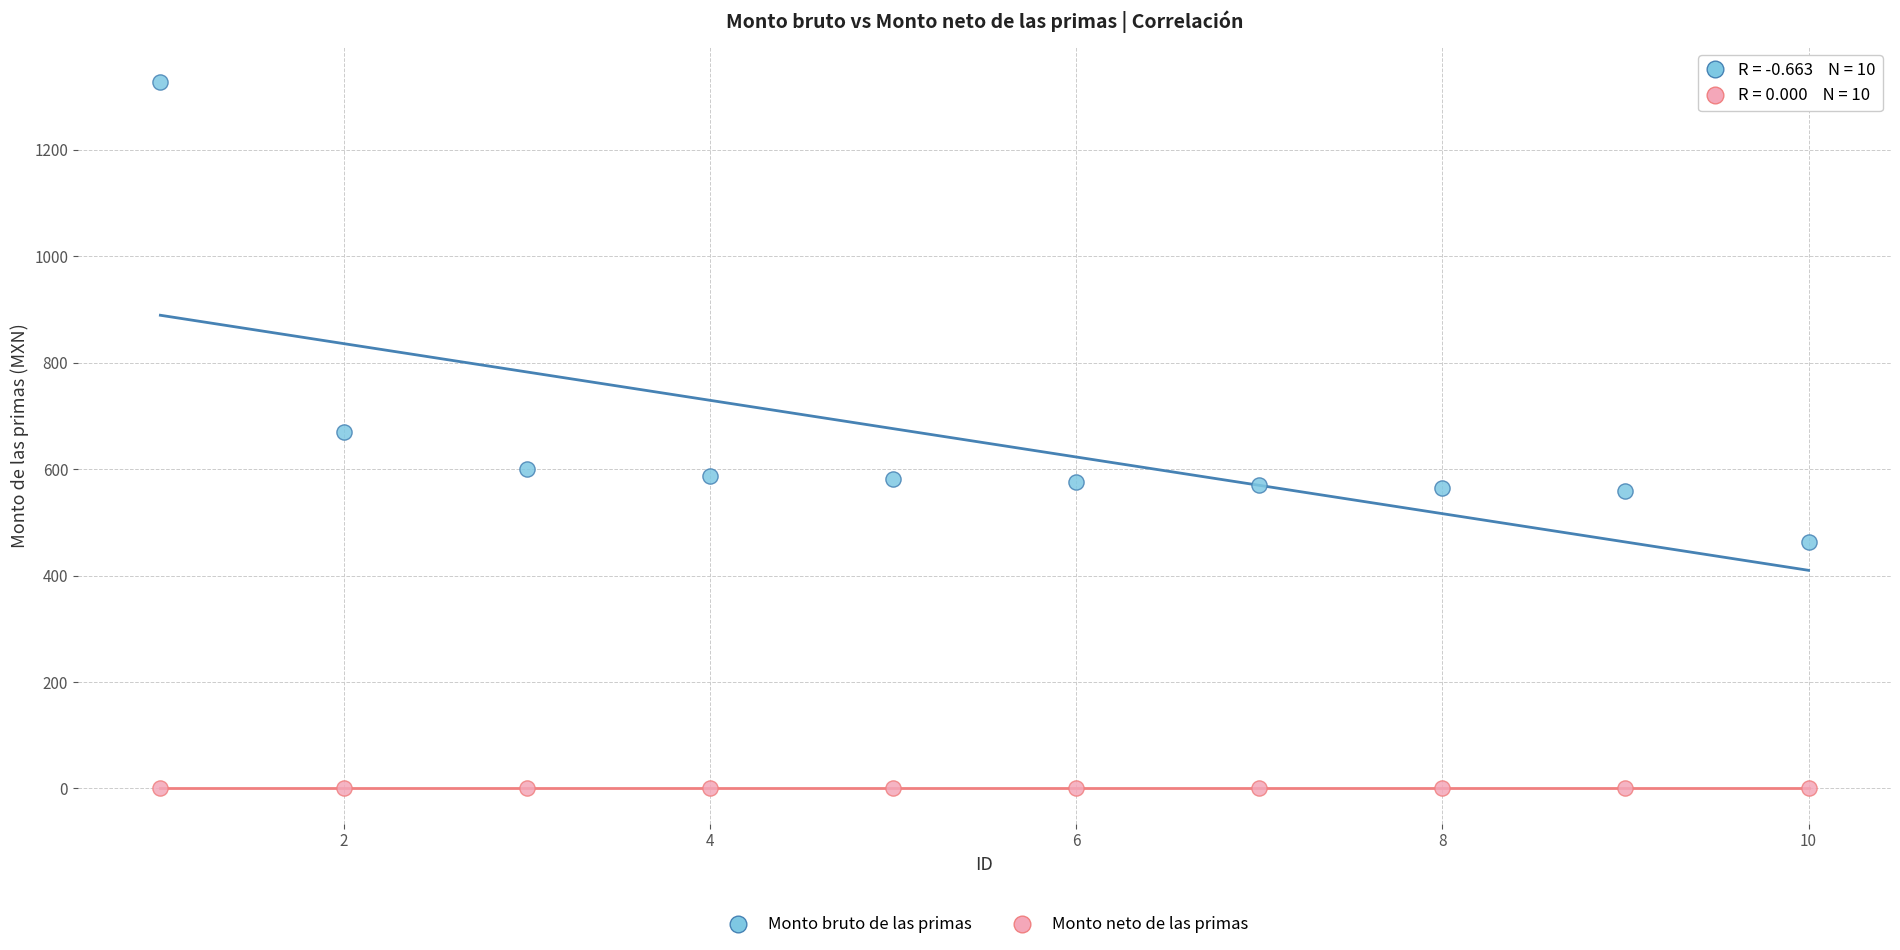

Which series contains the highest Y value?

Monto bruto de las primas